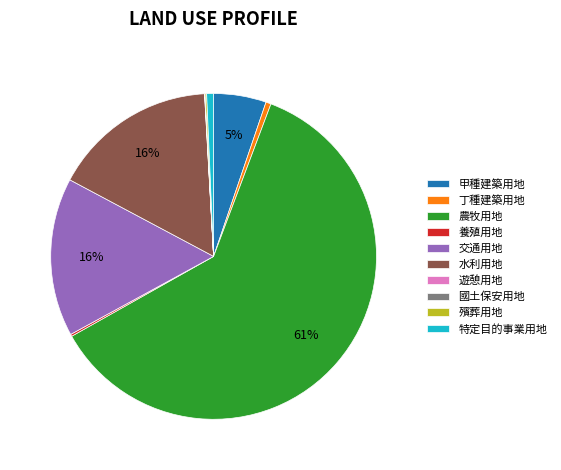

Does any single category account for the majority?

Yes